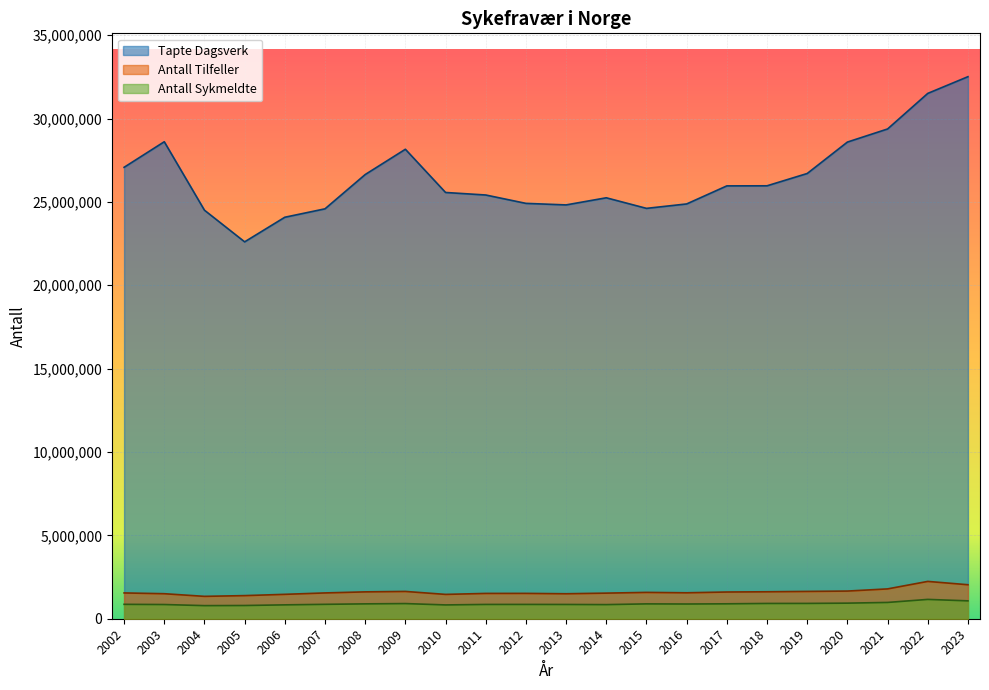

Which category has the highest value in the Antall Sykmeldte series?

2022